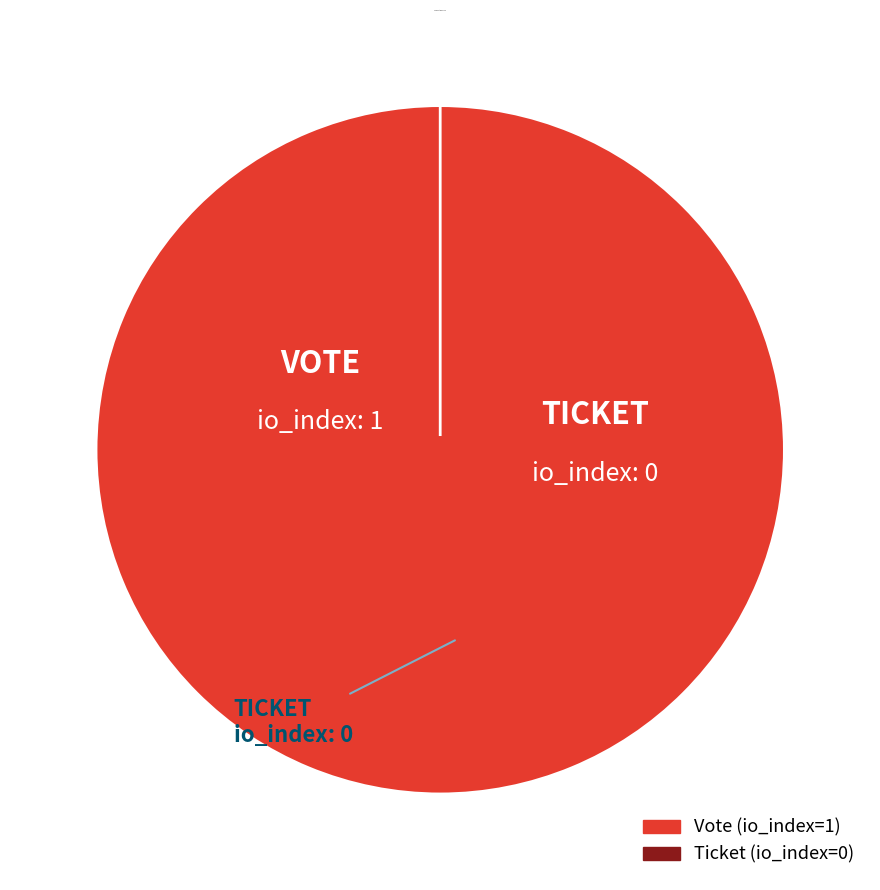

Is Vote the majority of the pie?

Yes